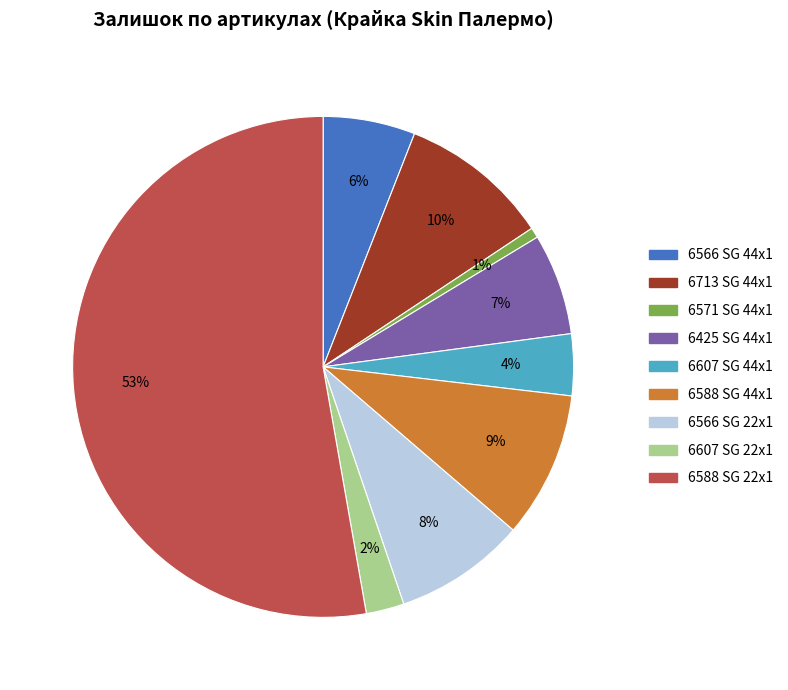

How many segments does this pie chart have?

9